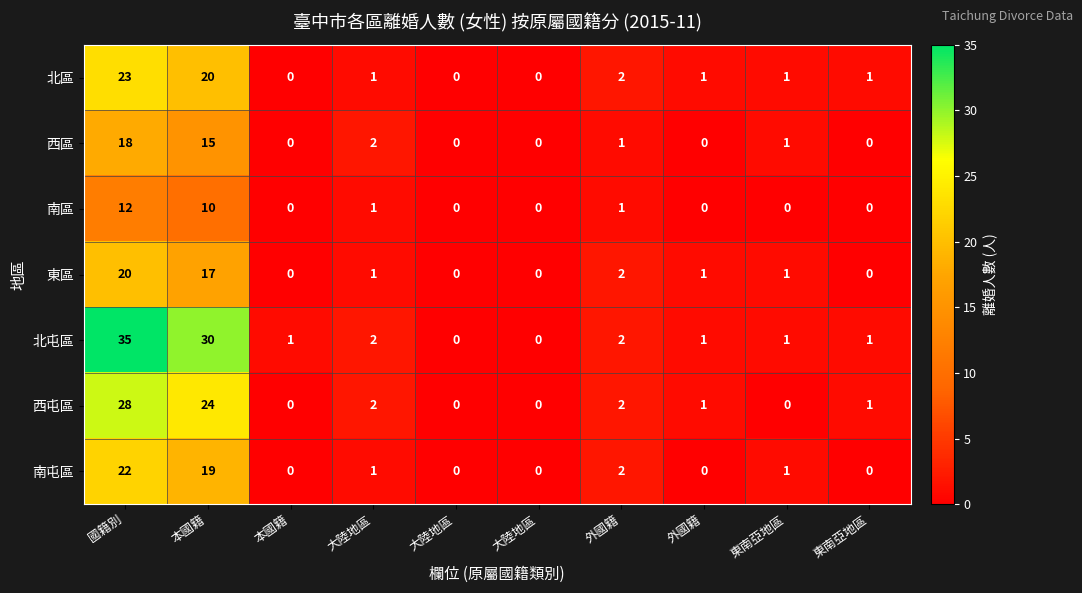

Reading left to right, extract all data points from this chart.

北區: 國籍別=23	本國籍=20	本國籍=0	大陸地區=1	大陸地區=0	大陸地區=0	外國籍=2	外國籍=1	東南亞地區=1	東南亞地區=1
西區: 國籍別=18	本國籍=15	本國籍=0	大陸地區=2	大陸地區=0	大陸地區=0	外國籍=1	外國籍=0	東南亞地區=1	東南亞地區=0
南區: 國籍別=12	本國籍=10	本國籍=0	大陸地區=1	大陸地區=0	大陸地區=0	外國籍=1	外國籍=0	東南亞地區=0	東南亞地區=0
東區: 國籍別=20	本國籍=17	本國籍=0	大陸地區=1	大陸地區=0	大陸地區=0	外國籍=2	外國籍=1	東南亞地區=1	東南亞地區=0
北屯區: 國籍別=35	本國籍=30	本國籍=1	大陸地區=2	大陸地區=0	大陸地區=0	外國籍=2	外國籍=1	東南亞地區=1	東南亞地區=1
西屯區: 國籍別=28	本國籍=24	本國籍=0	大陸地區=2	大陸地區=0	大陸地區=0	外國籍=2	外國籍=1	東南亞地區=0	東南亞地區=1
南屯區: 國籍別=22	本國籍=19	本國籍=0	大陸地區=1	大陸地區=0	大陸地區=0	外國籍=2	外國籍=0	東南亞地區=1	東南亞地區=0